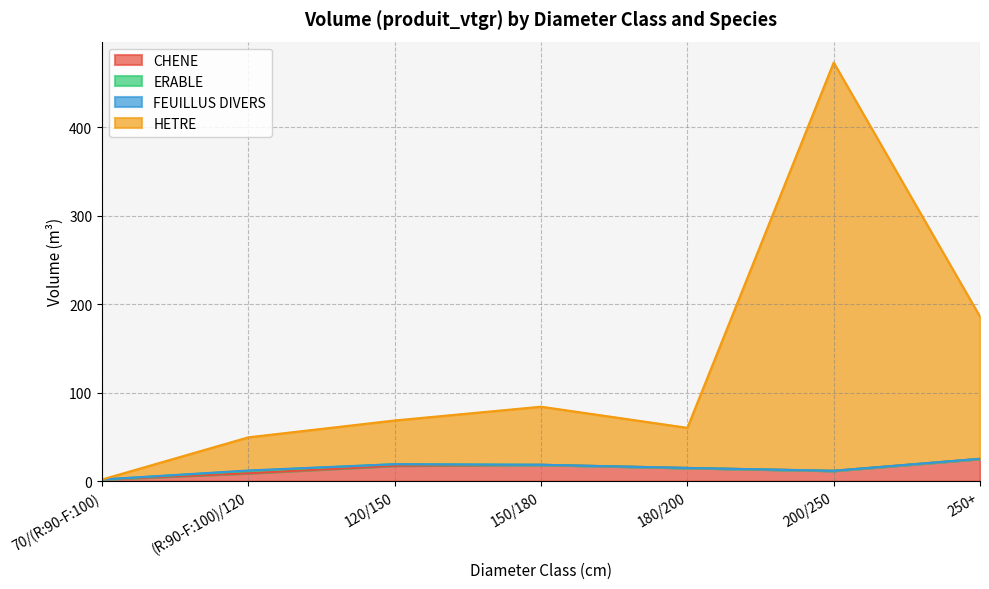

What is the difference between the second highest and minimum values in the CHENE series?

16.6